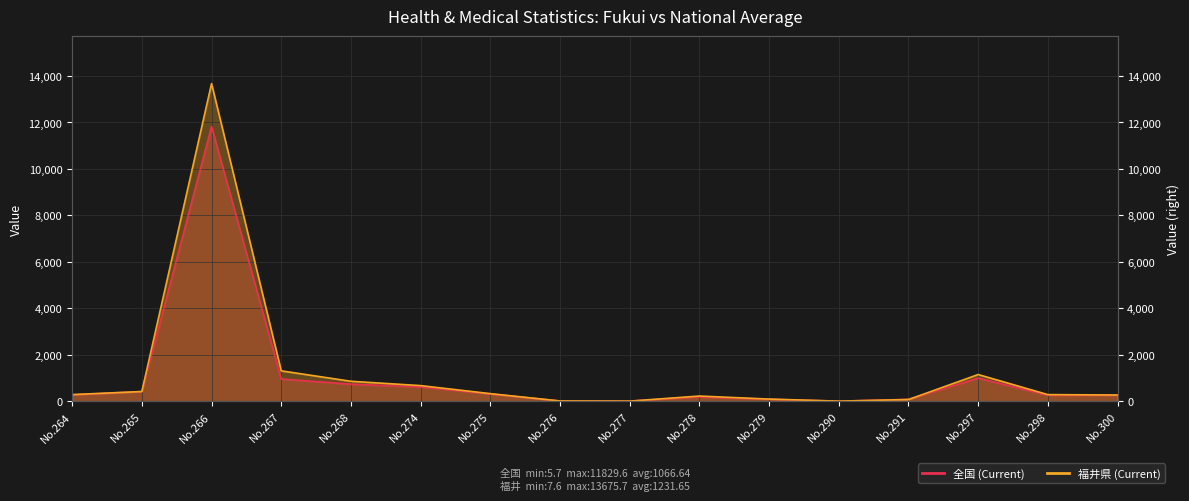

How many interior local valleys does the 福井県 (Current) series have?

2